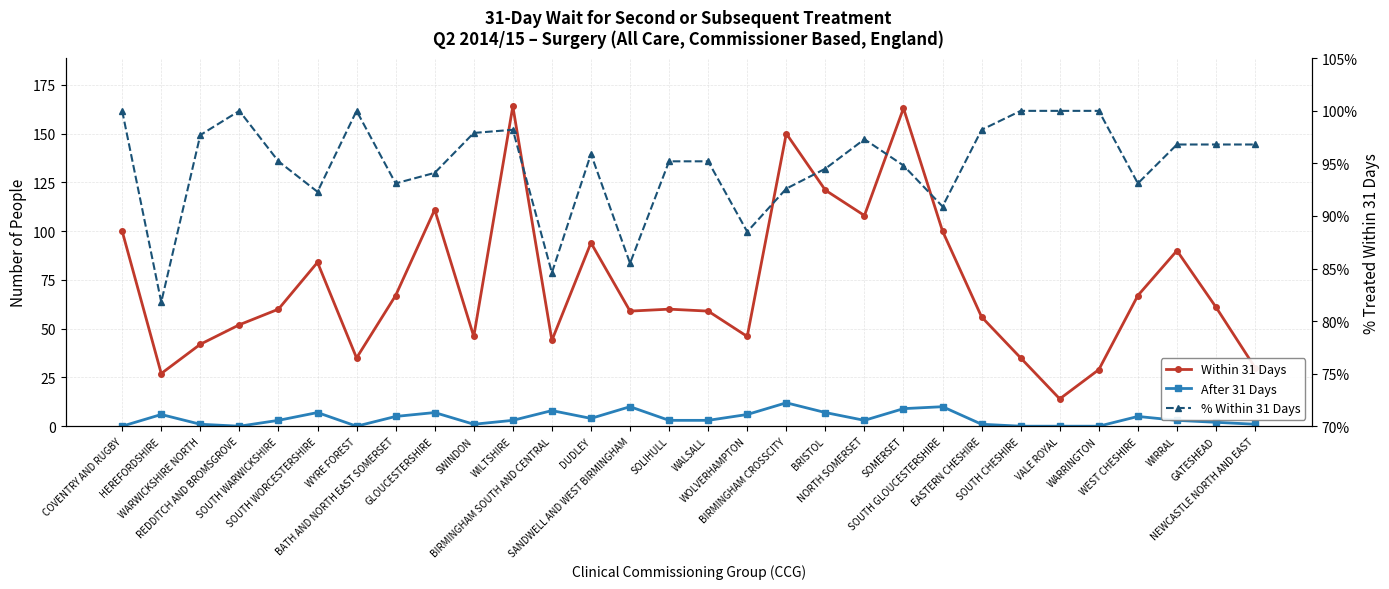

What is the label of the 11th point from the left?

WILTSHIRE